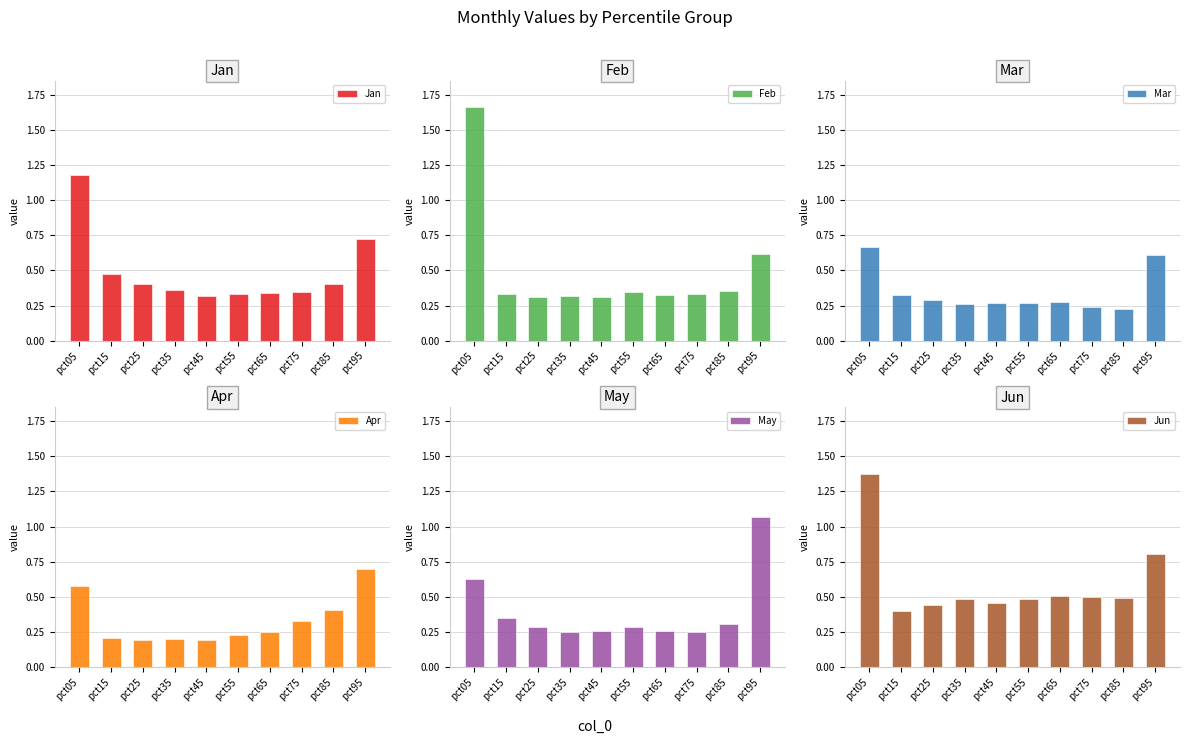

The Apr series shows 0.3 at pct25. True or false?

False